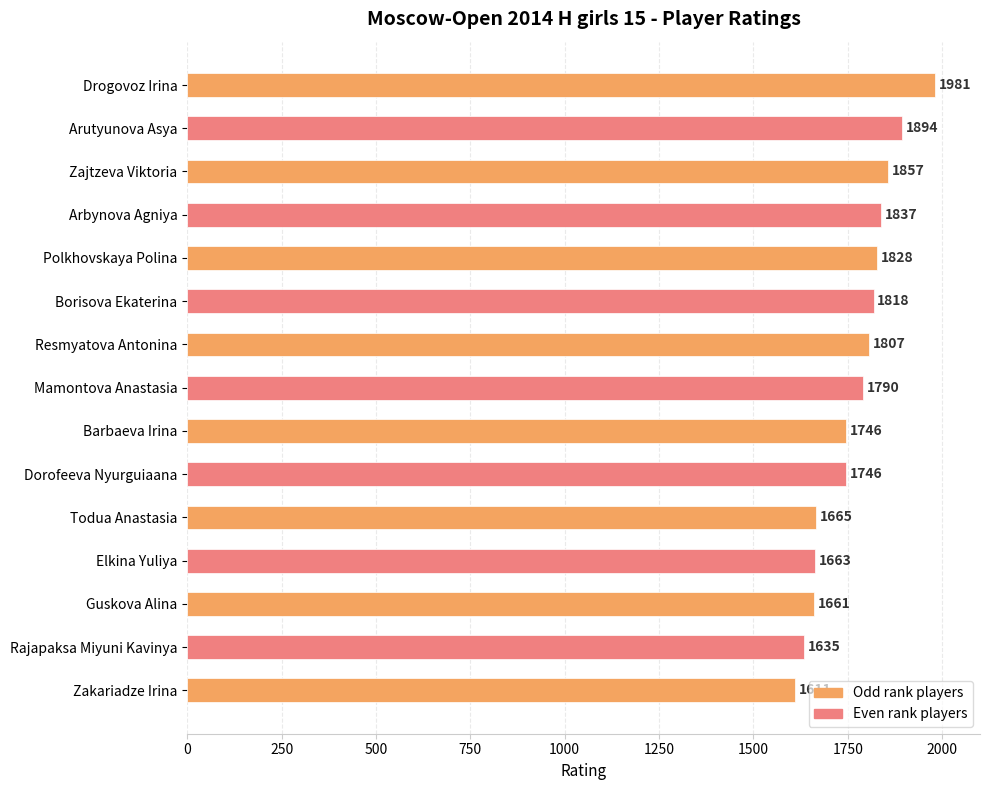

What is the change in value from Borisova Ekaterina to Elkina Yuliya?

-155